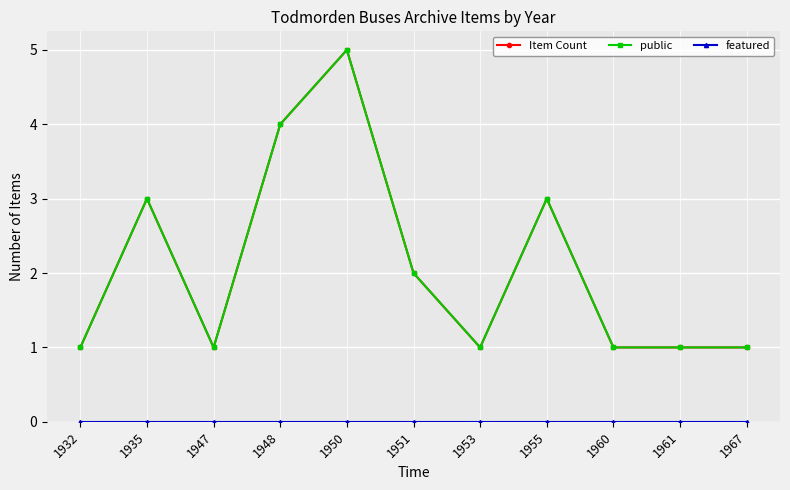

Reading left to right, transcribe all the data shown in this chart.

Item Count: 1	3	1	4	5	2	1	3	1	1	1
public: 1	3	1	4	5	2	1	3	1	1	1
featured: 0	0	0	0	0	0	0	0	0	0	0